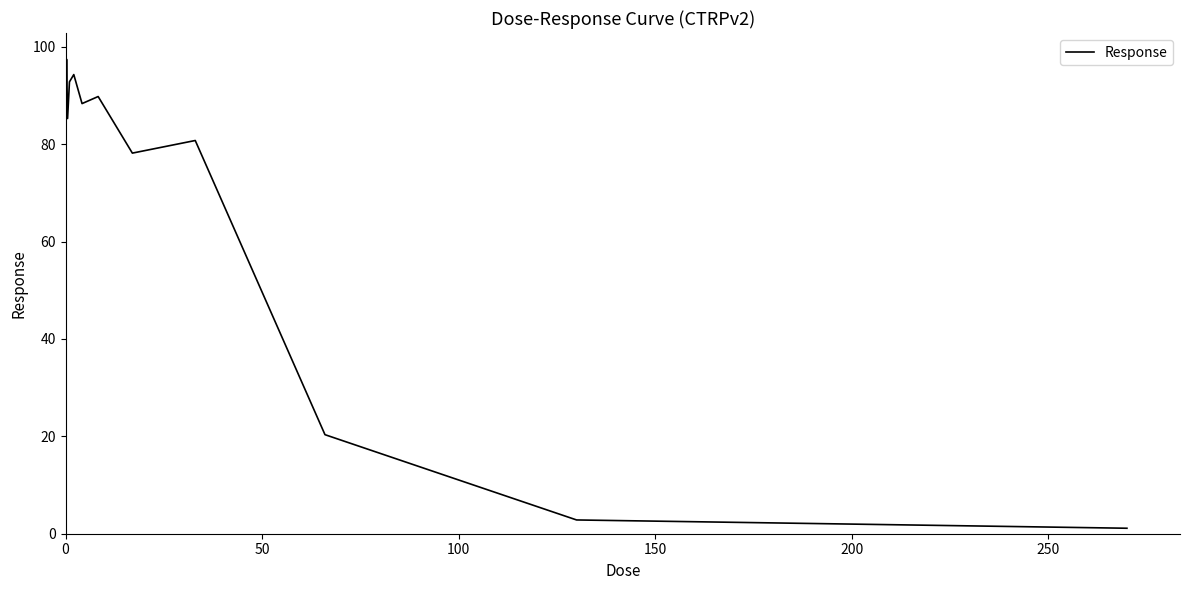

What is the maximum value shown in the chart?

98.0